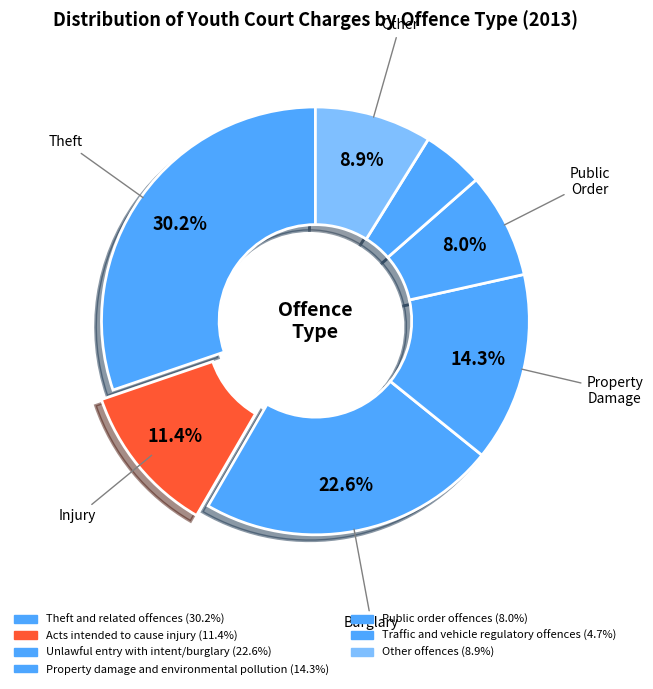

How many slices are in this pie chart?

7